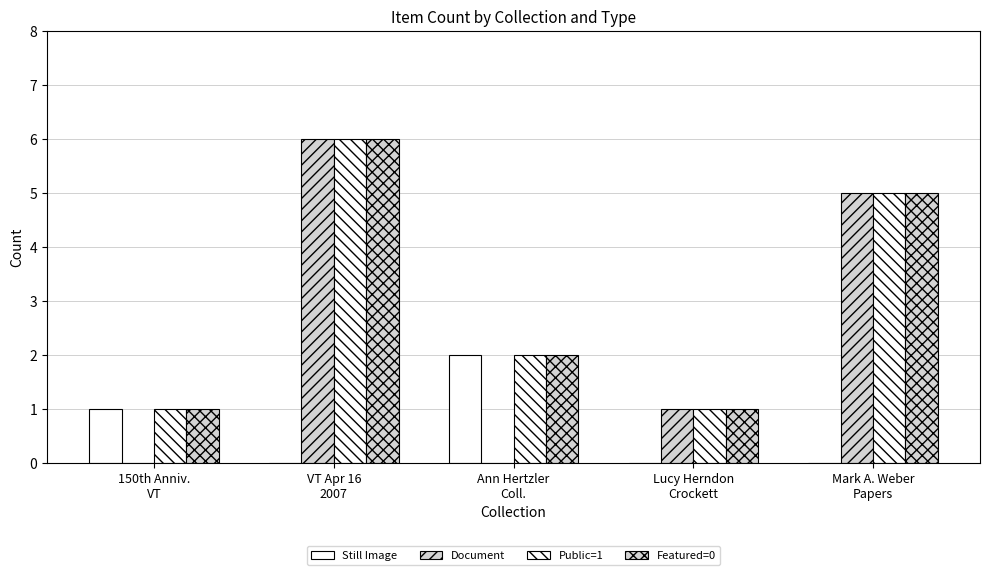

How many data points does each series have?

5